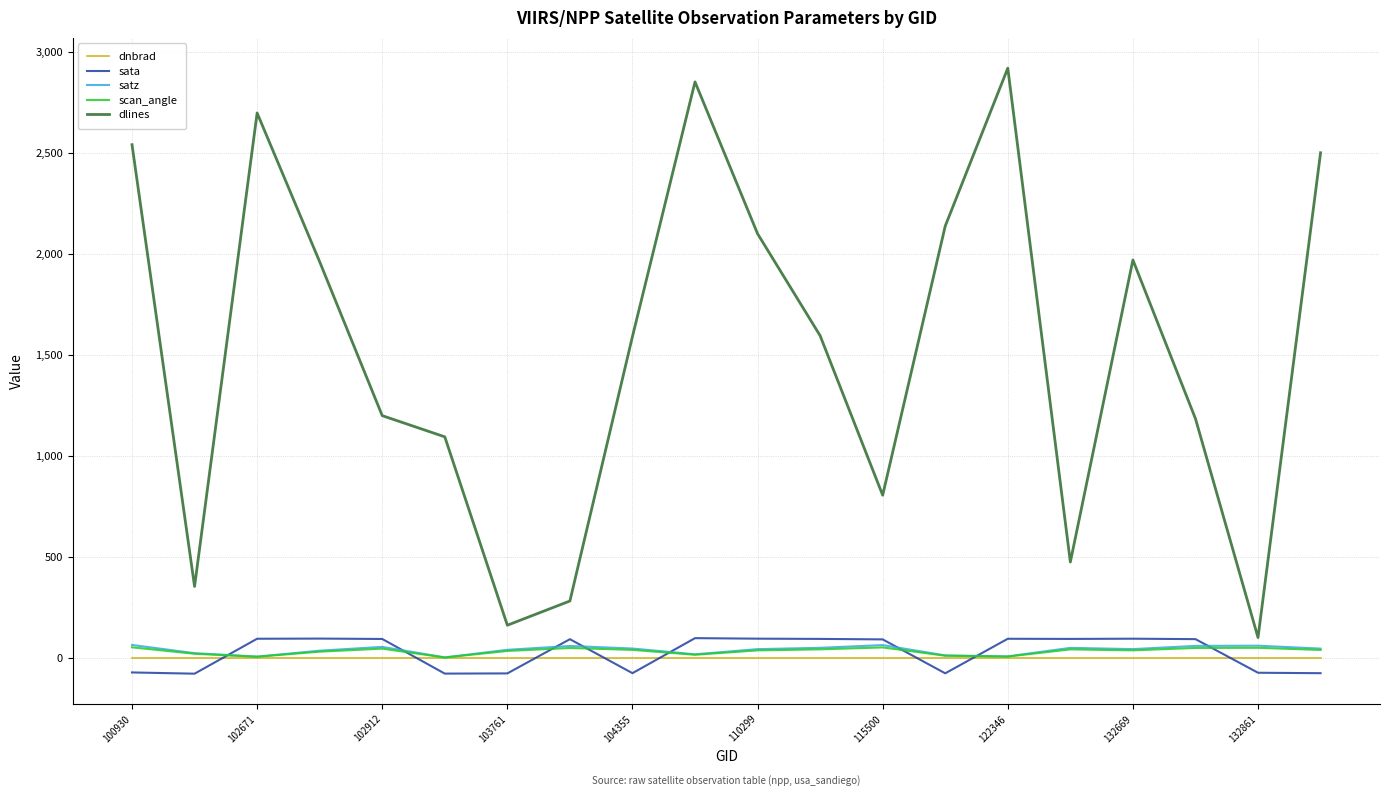

True or false: sata and scan_angle cross at least once.

True